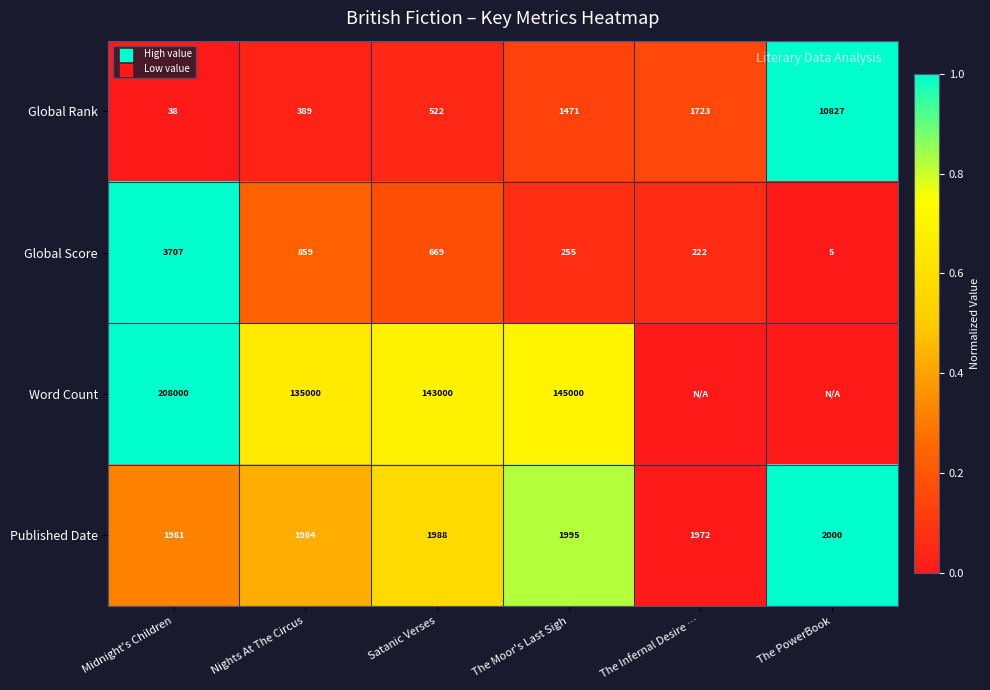

What is the minimum value for Global Score?

5